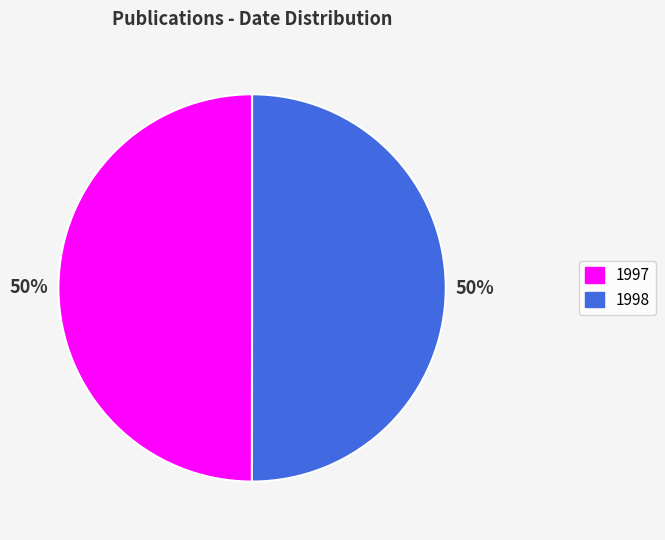

Combined, do 1997 and 1998 account for over 50%?

Yes